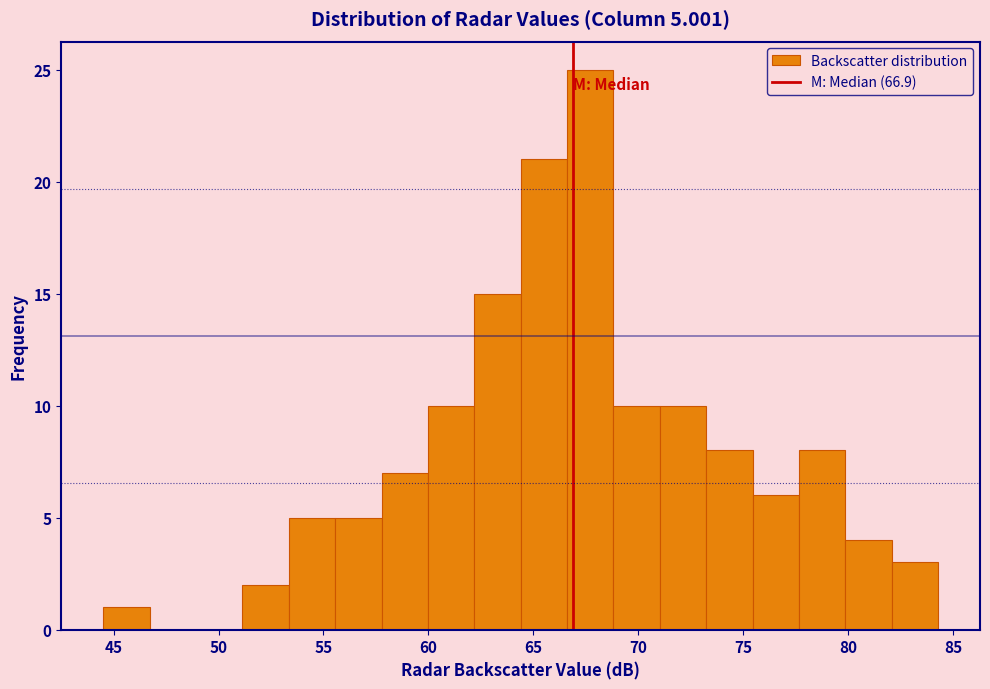

Which range on the x-axis has the tallest bar?

66.5 to 69.0